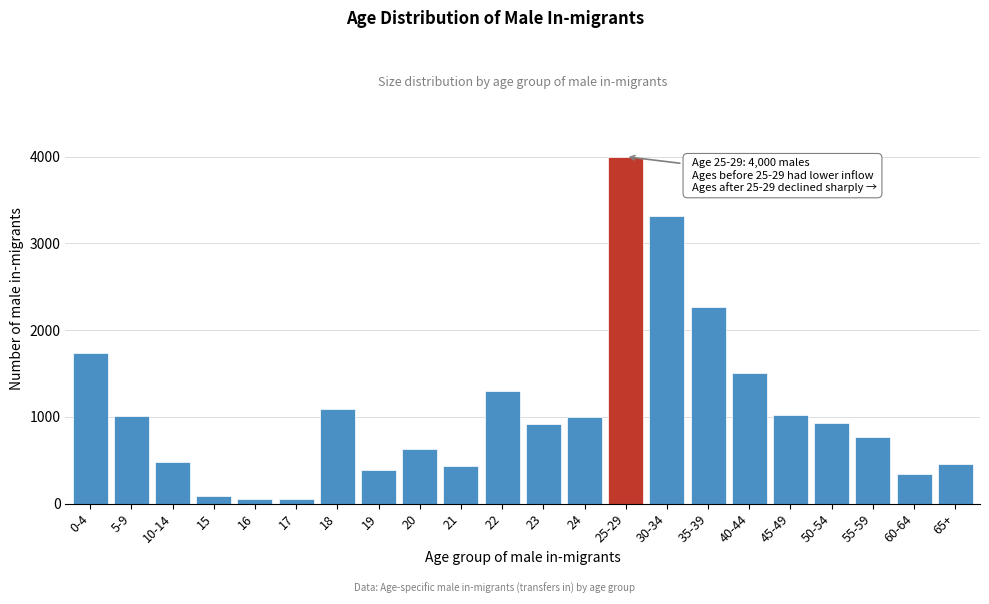

What is the difference between the second highest and minimum values?

3265